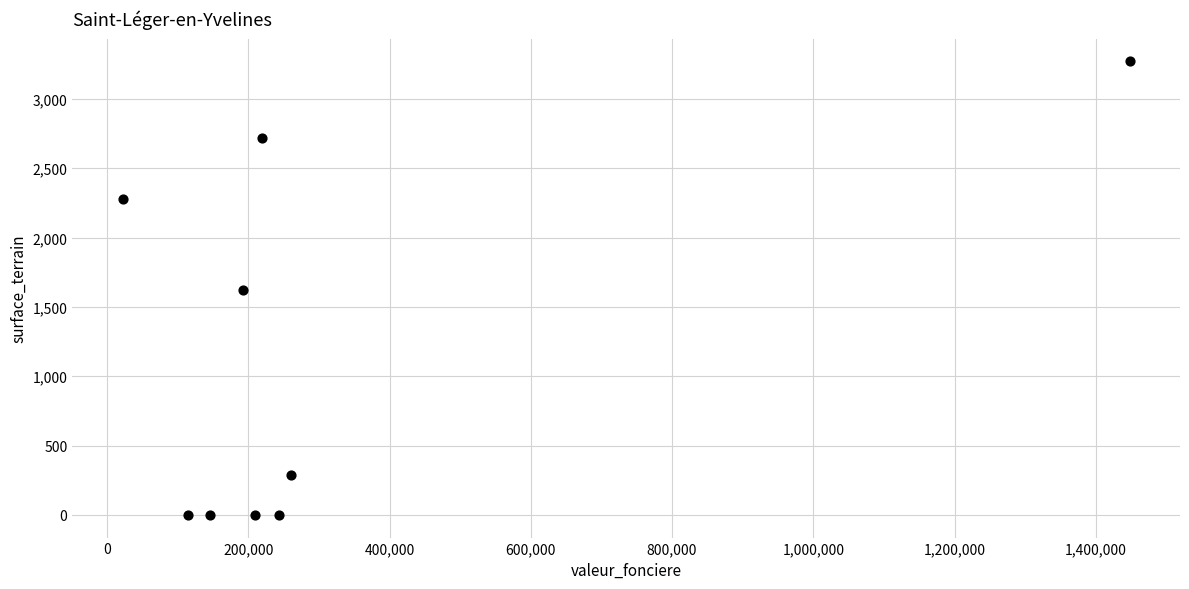

What is the range of Y values (max minus min)?

3271